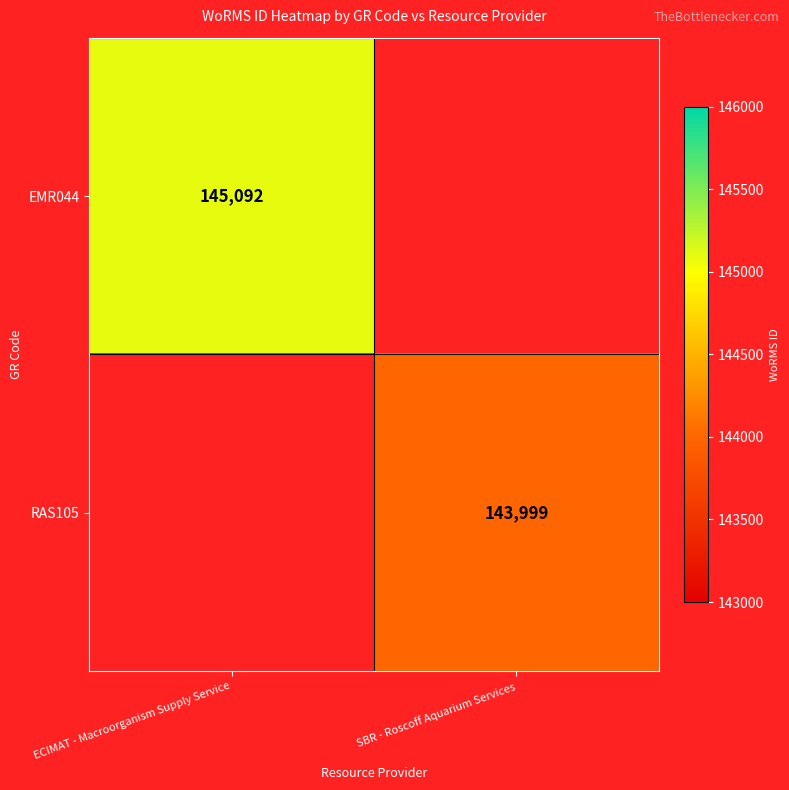

The value of EMR044 at ECIMAT - Macroorganism Supply Service is 145092. True or false?

True